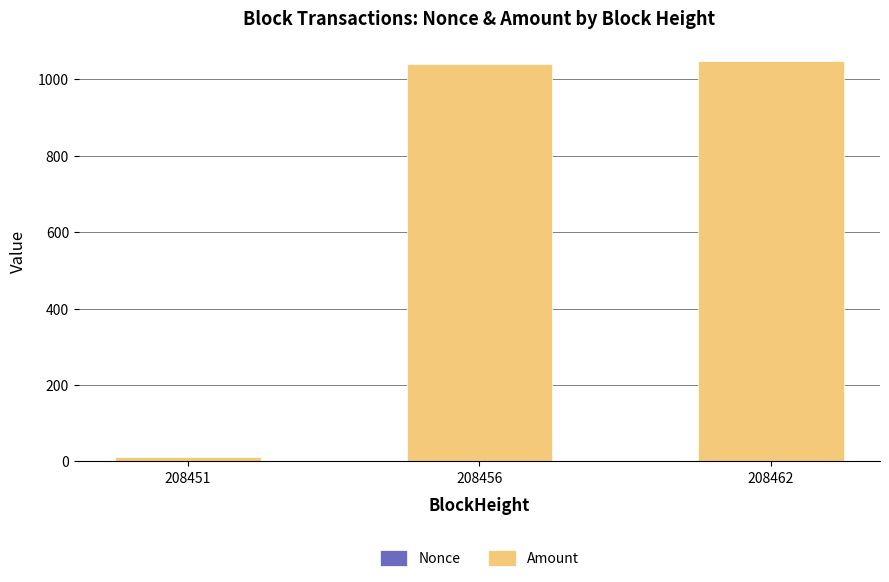

What is the total value across all series at 208462?

1047.9